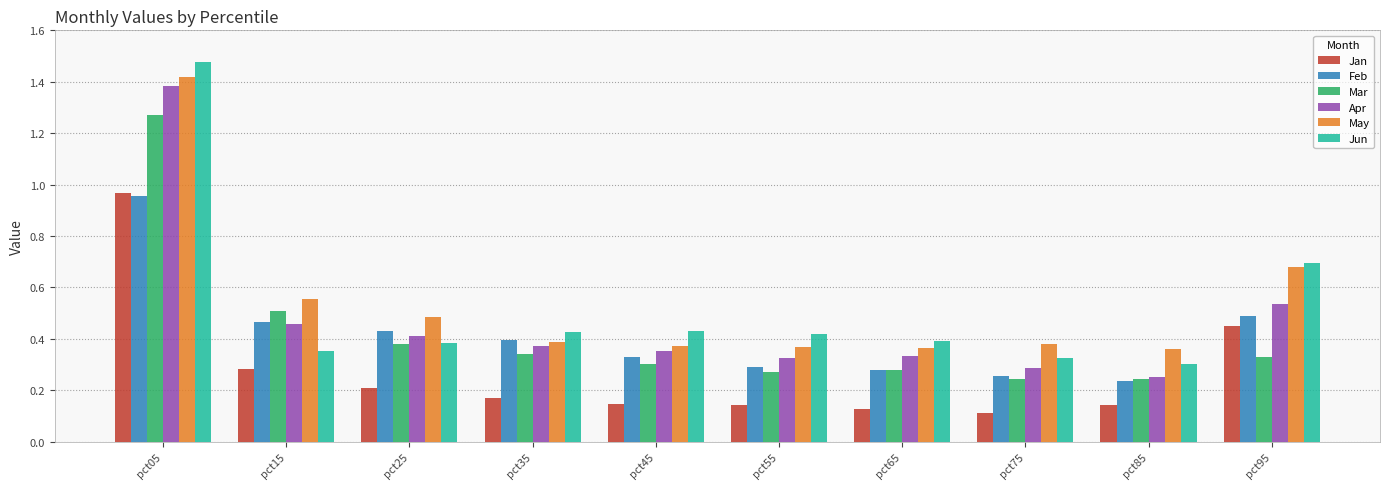

What are all the series names shown in the legend?

Jan, Feb, Mar, Apr, May, Jun